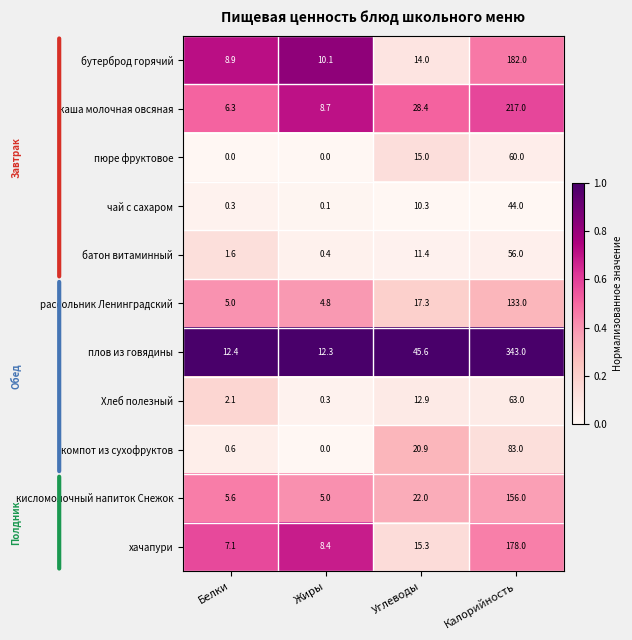

What is the sum of the кисломолочный напиток Снежок values at Белки and Калорийность?

161.6